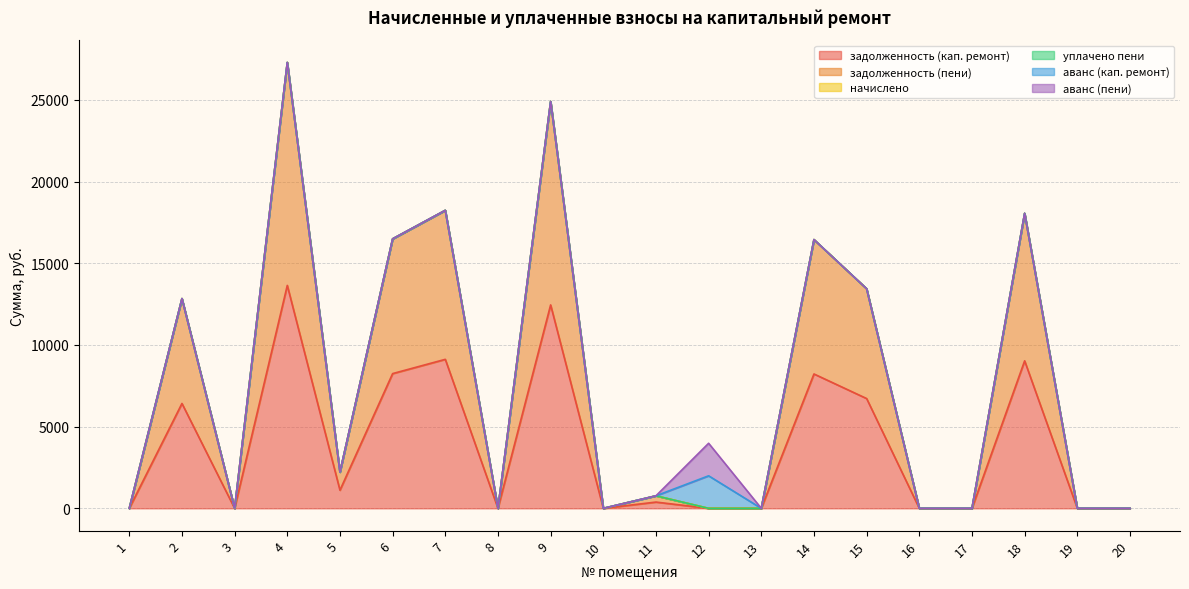

At which label is задолженность (кап. ремонт) closest to 6821?

15